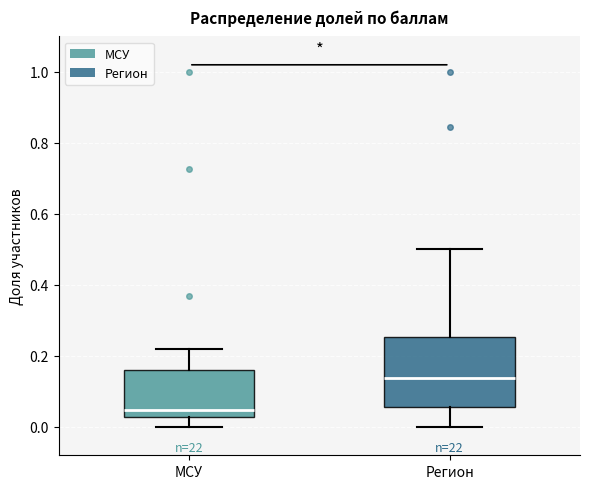

Reading left to right, transcribe this box plot: for each box, give where its median line is, the range the box spans, and where its two whiskers end, as read against the y-axis. The values are not printed on the chart, so give them approximately, as read against the axis.

МСУ: median 0.04, box 0.02 to 0.16, whiskers 0.00 to 0.22
Регион: median 0.14, box 0.06 to 0.26, whiskers 0.00 to 0.50